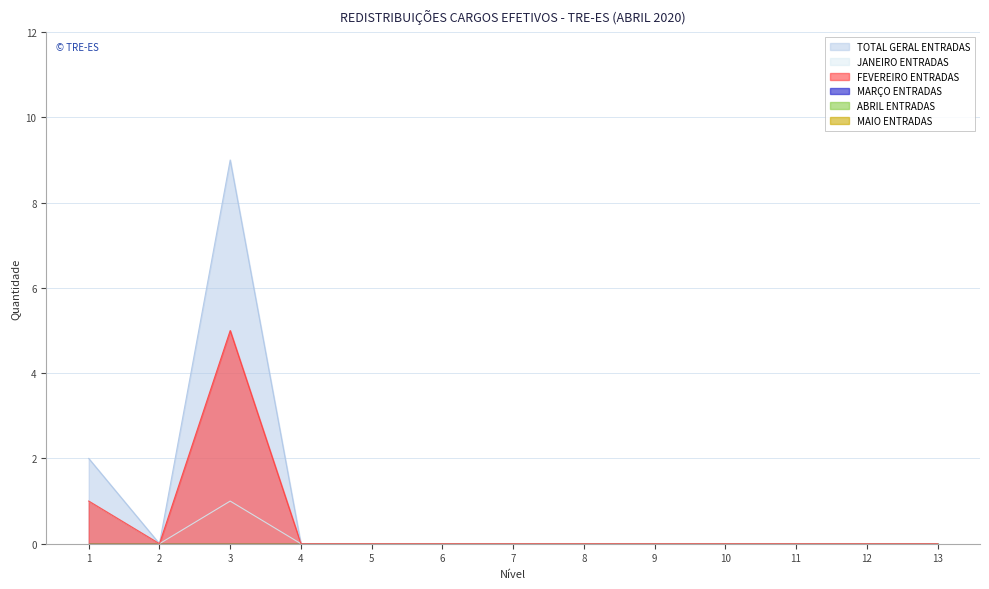

True or false: TOTAL GERAL ENTRADAS and JANEIRO ENTRADAS cross at least once.

False